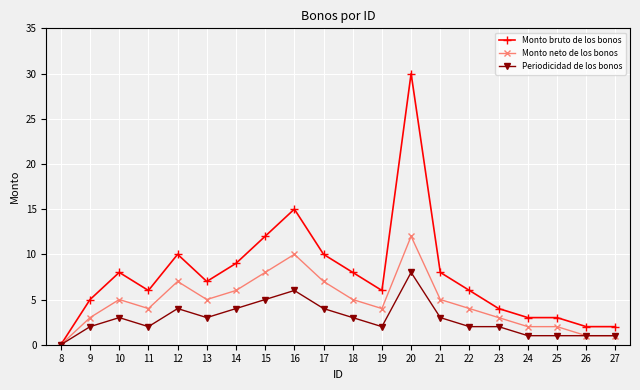

Which series changed the most between 16 and 27?

Monto bruto de los bonos